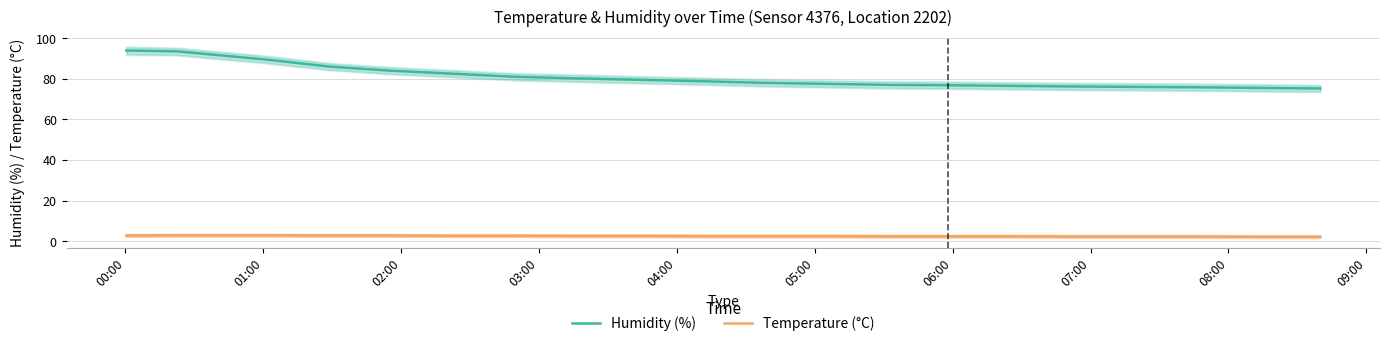

What is the lowest value of the Temperature (°C) series?

2.2